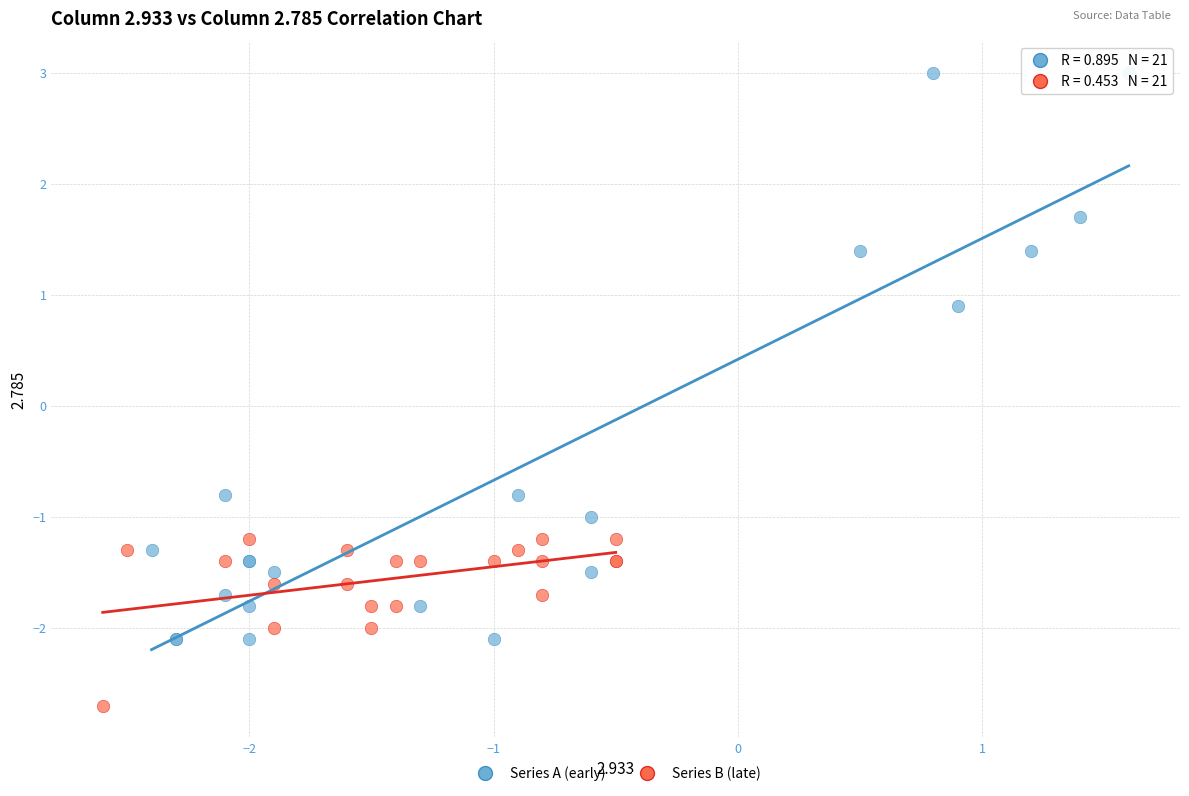

Which series has the widest spread of Y values?

Series A (early)